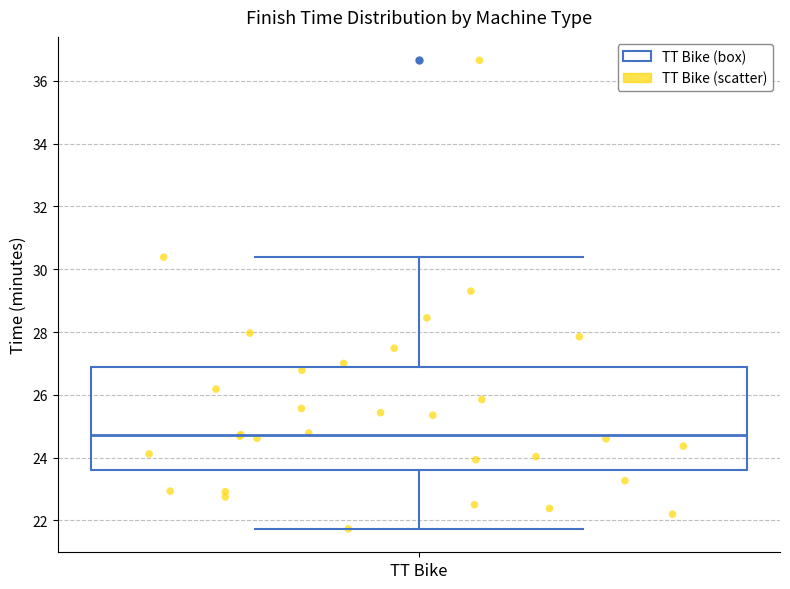

Where is the upper edge of the box for TT Bike on the y-axis? The values are not printed on the chart, so give them approximately, as read against the axis.

26.8